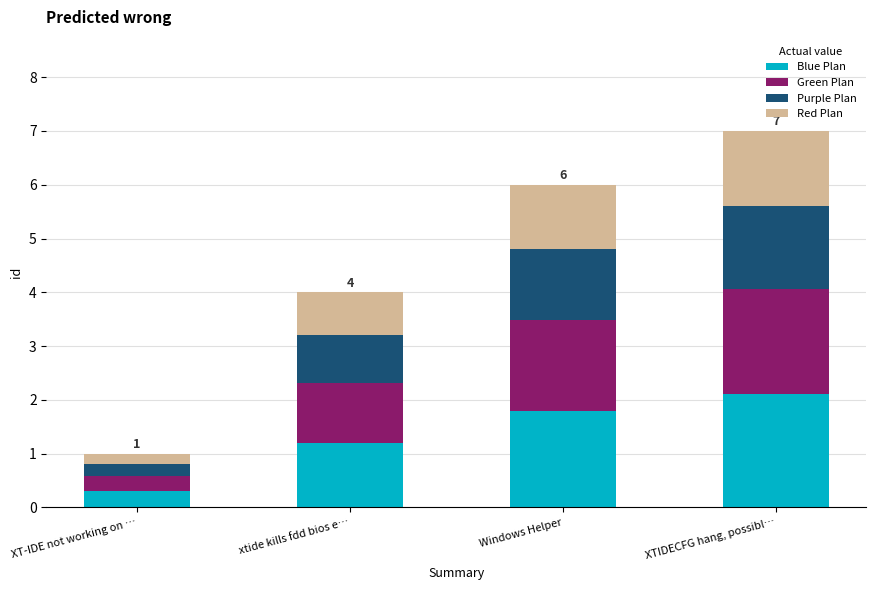

What is the difference between the Blue Plan values at Windows Helper and XTIDECFG hang, possibl…?

0.3